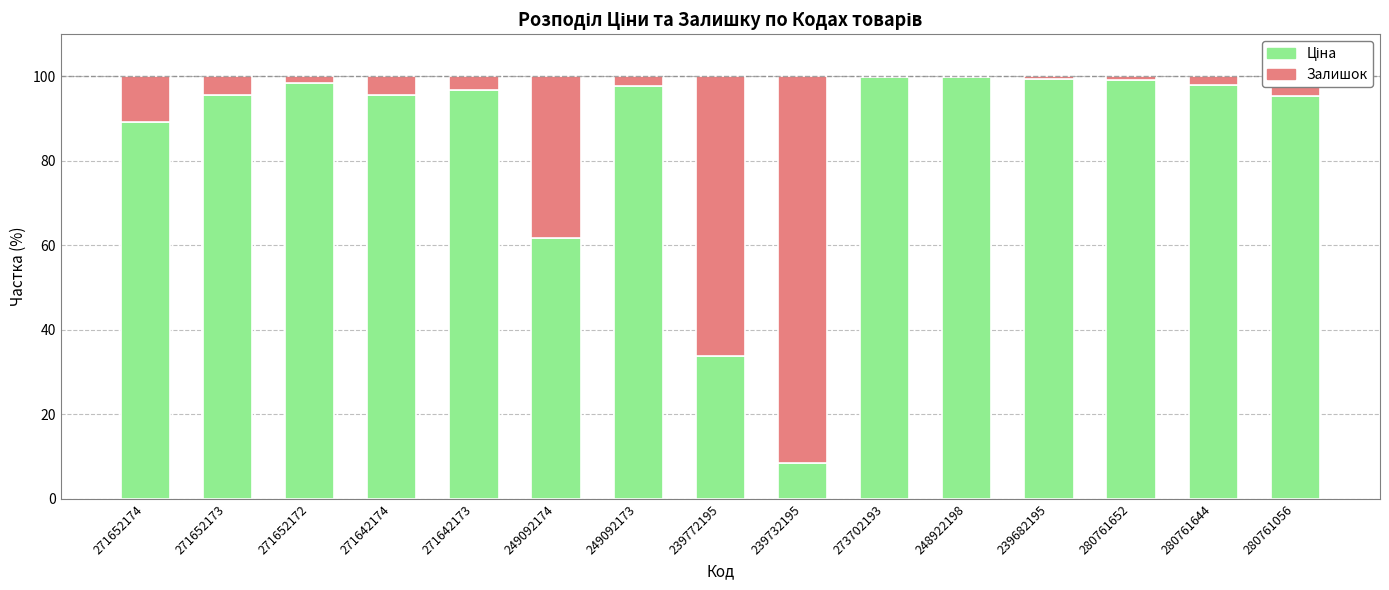

What is the total value across all series at 249092174?

100.0